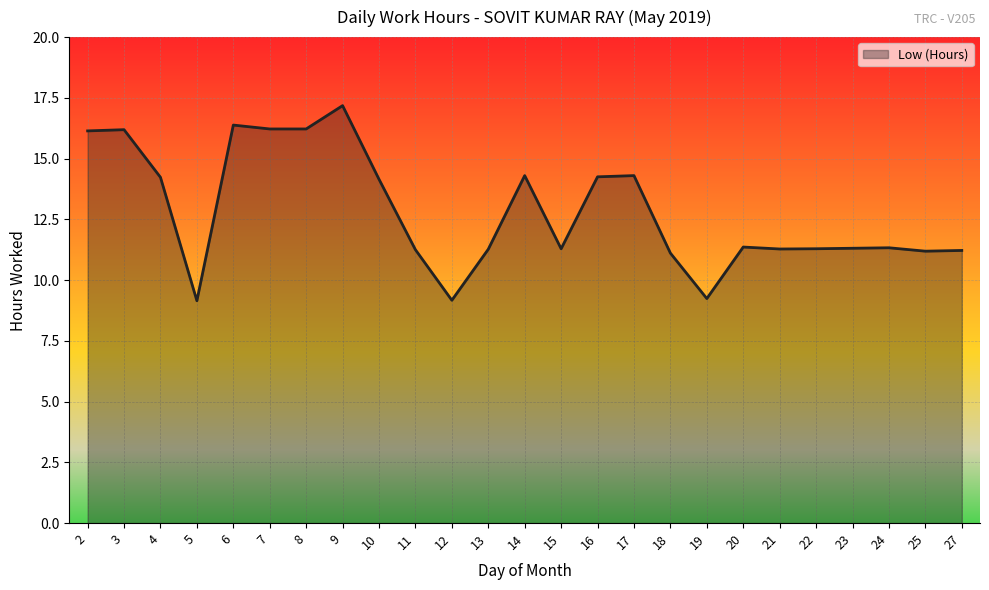

What is the difference between the maximum and minimum values?

8.0